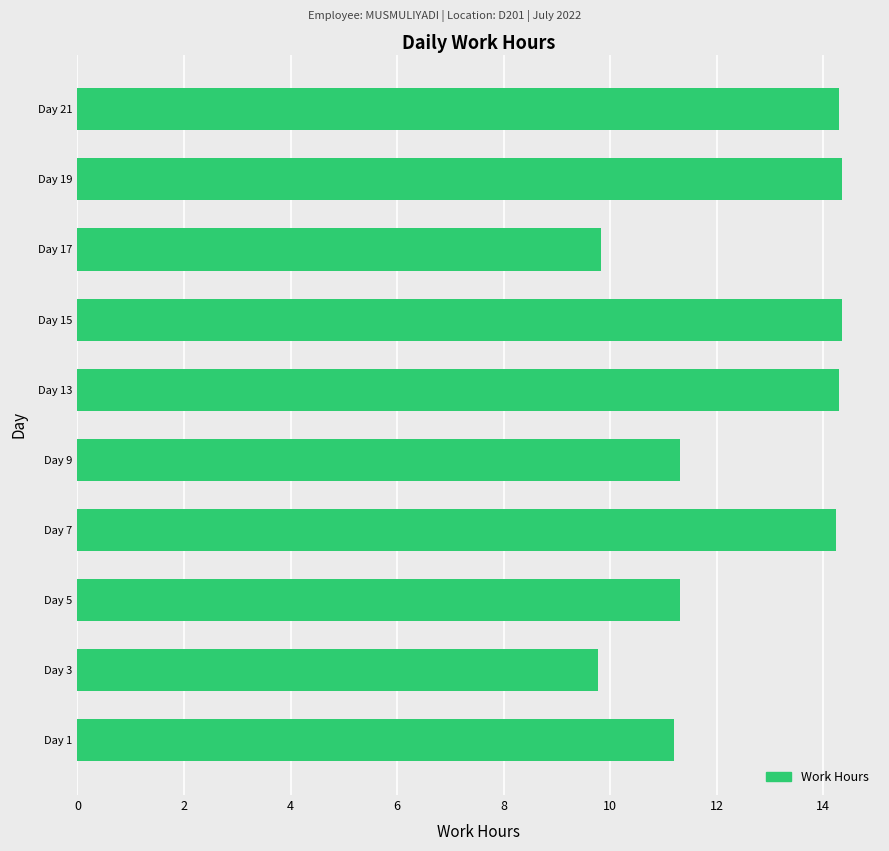

What is the sum of the values at Day 13 and Day 3?

24.1